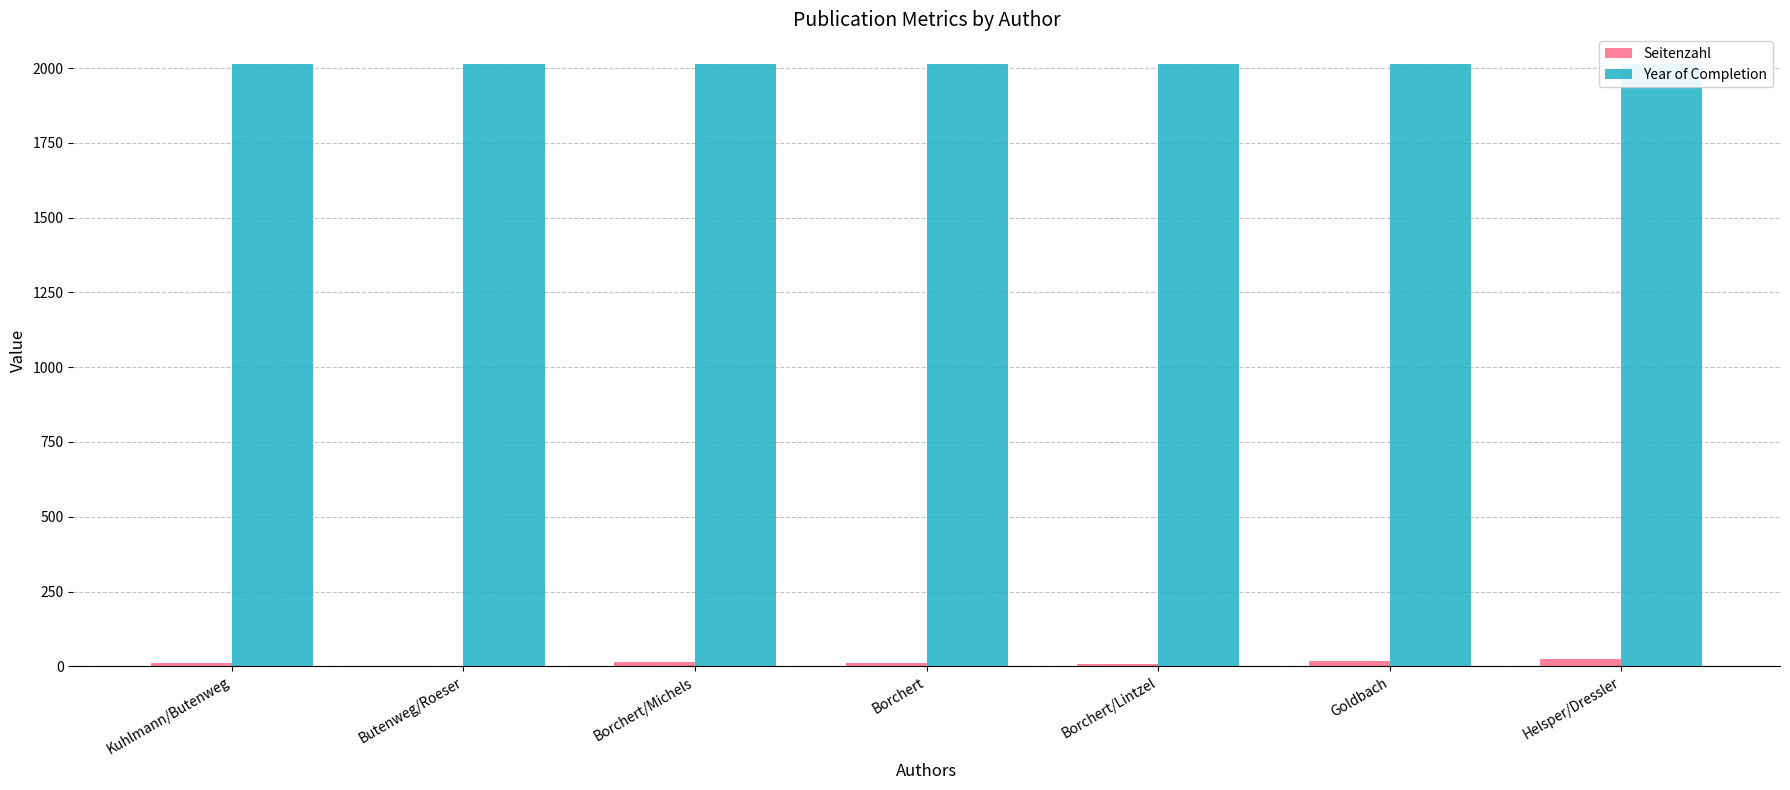

Reading right to left, transcribe all the data shown in this chart.

Seitenzahl: Helsper/Dressler=26	Goldbach=16	Borchert/Lintzel=9	Borchert=12	Borchert/Michels=14	Butenweg/Roeser=0	Kuhlmann/Butenweg=11
Year of Completion: Helsper/Dressler=2012	Goldbach=2012	Borchert/Lintzel=2012	Borchert=2012	Borchert/Michels=2012	Butenweg/Roeser=2012	Kuhlmann/Butenweg=2012